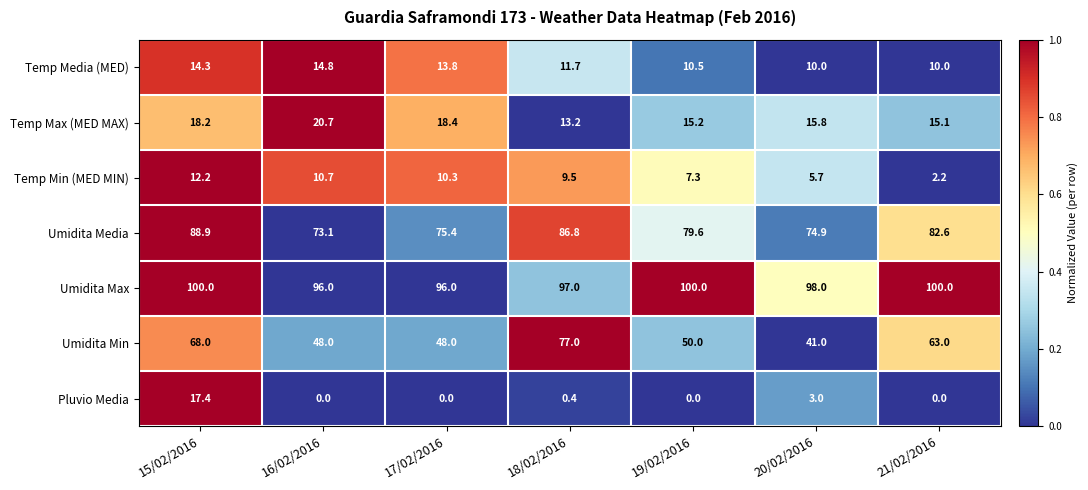

How many categories are shown in the chart?

7